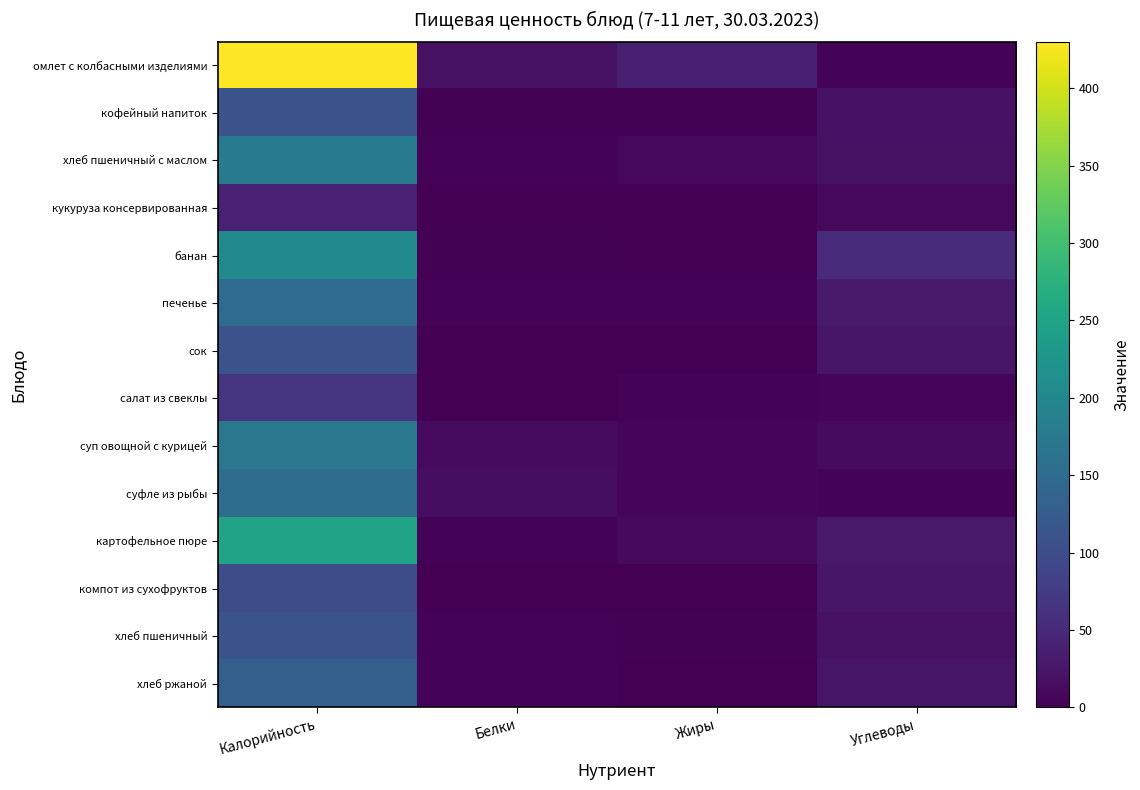

What is the greatest value displayed?

430.2